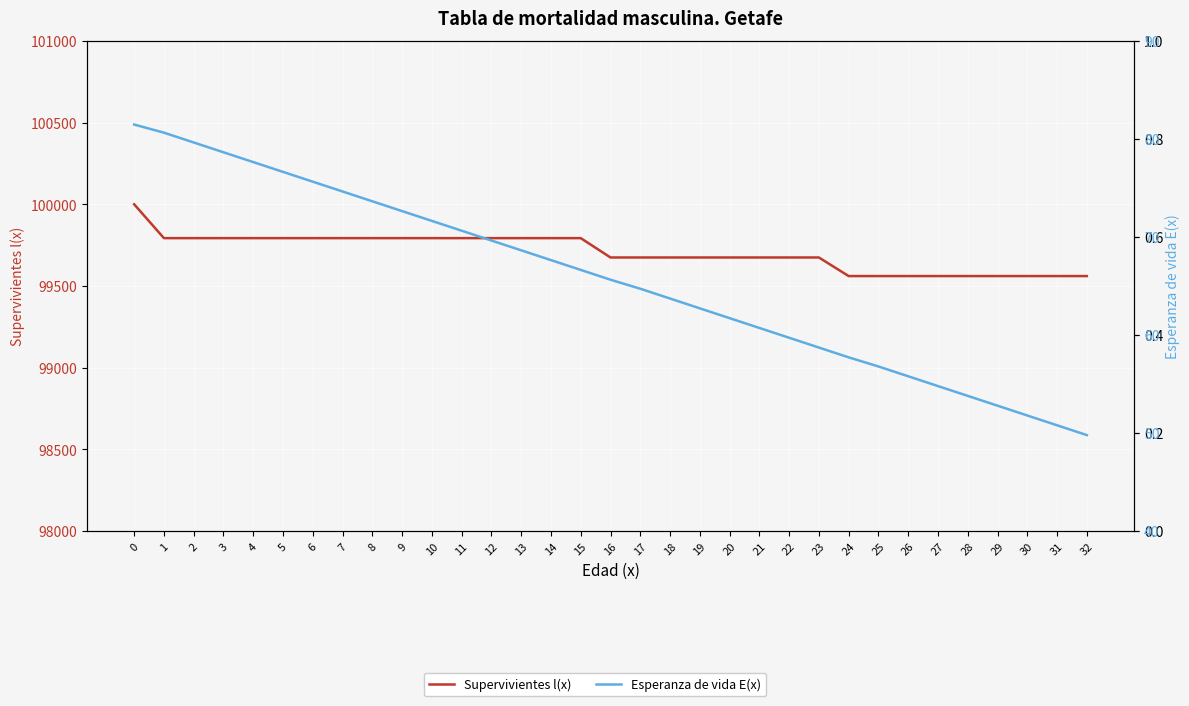

Read the Esperanza de vida E(x) value at 4.

77.6